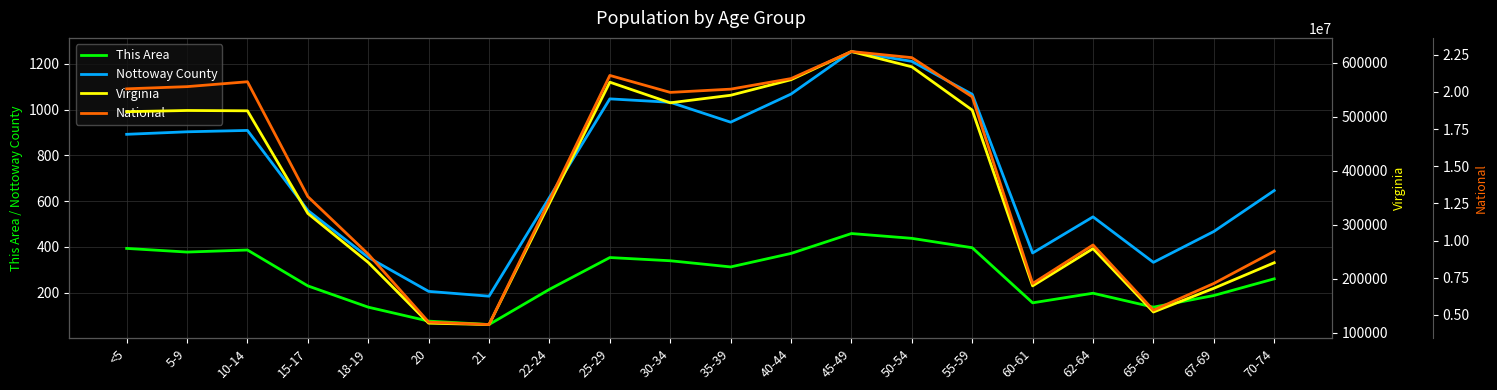

How many interior local peaks does the Virginia series have?

4